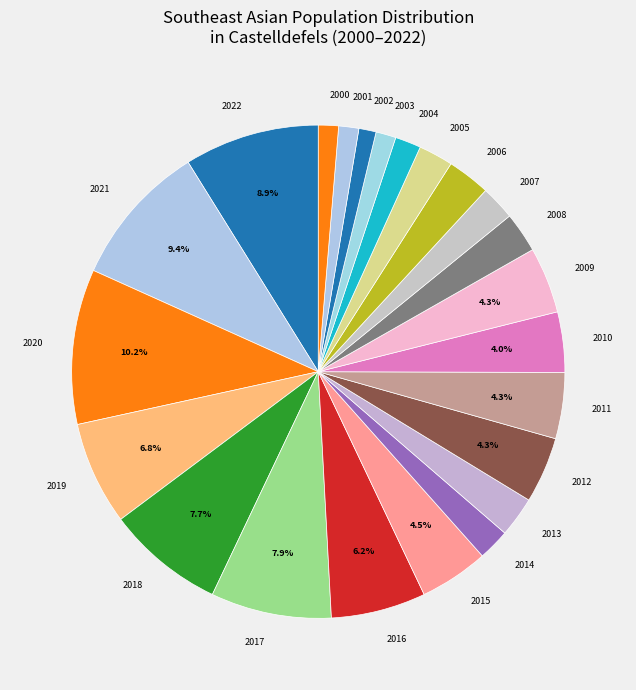

Is the sum of 2017 and 2015 greater than half?

No